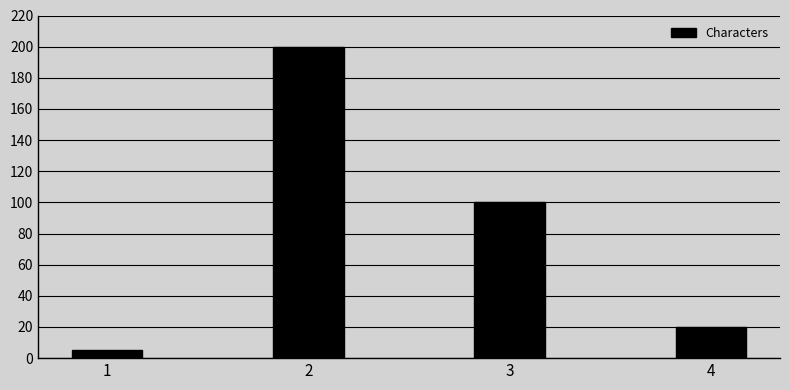

List the labels in order of value, smallest first.

1, 4, 3, 2